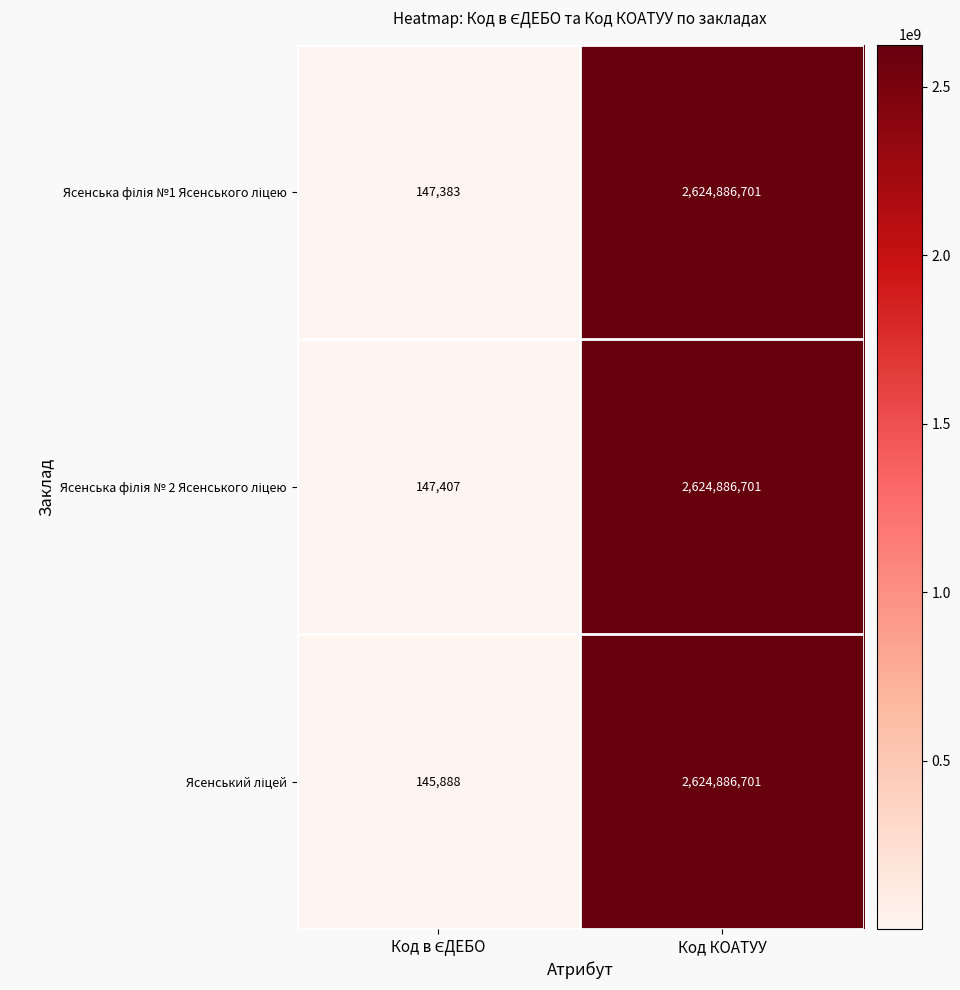

What is the minimum value shown in the chart?

145888